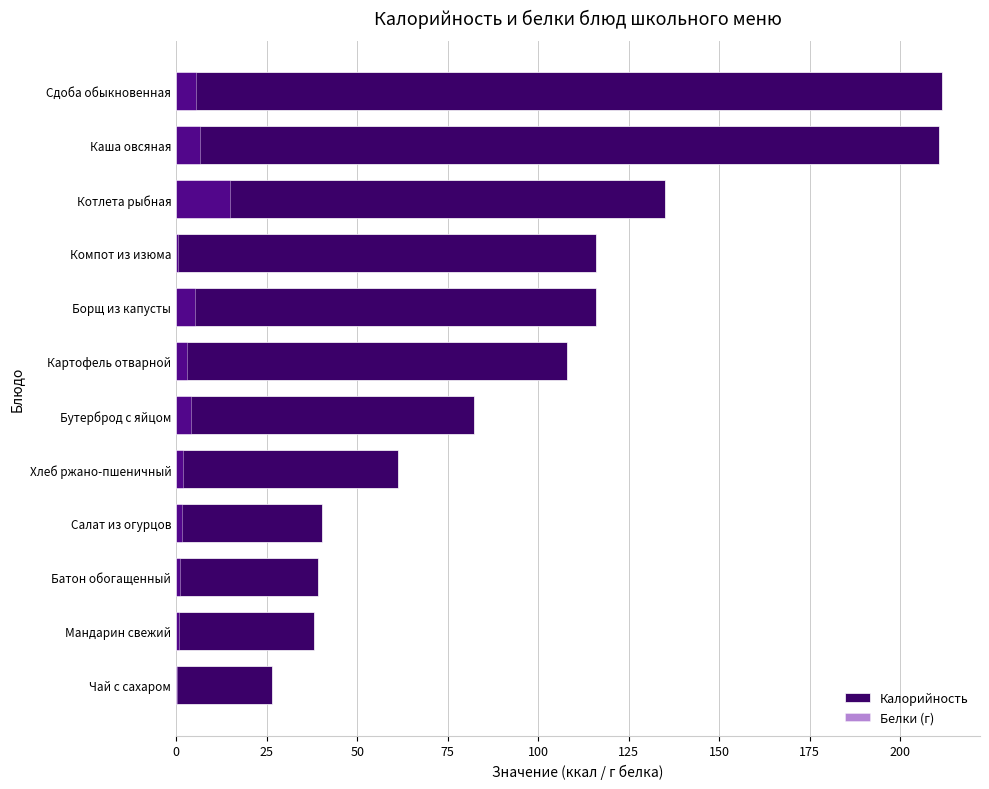

The Калорийность series shows 51.3 at Котлета рыбная. True or false?

False